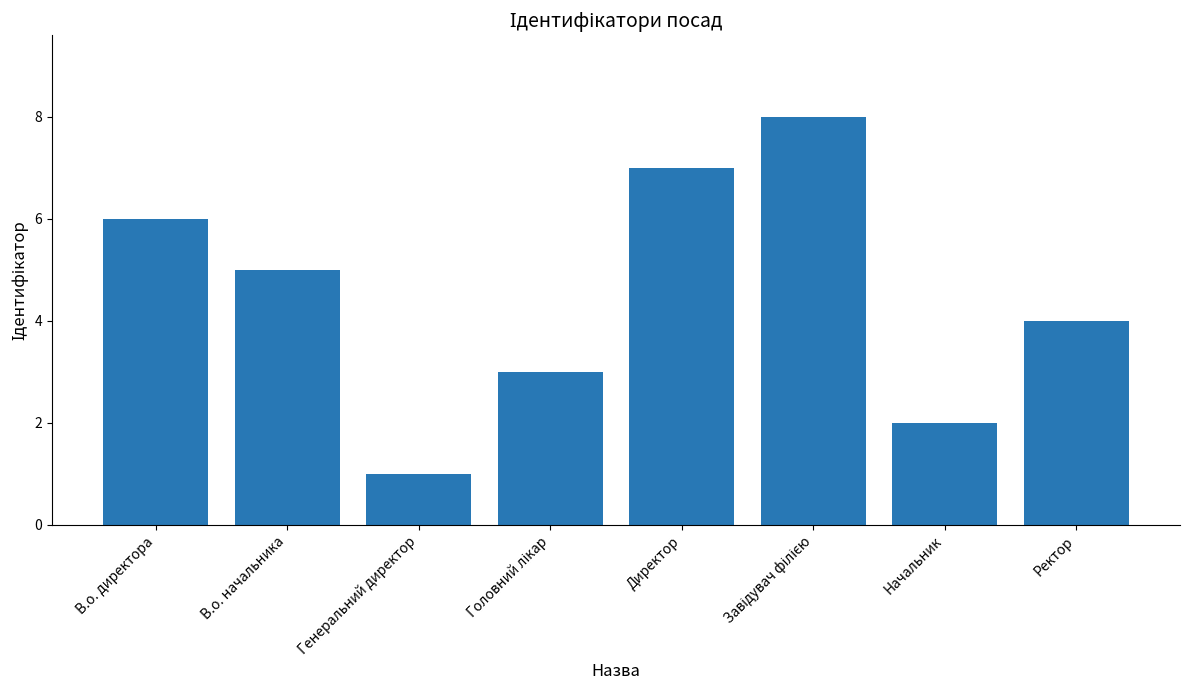

True or false: the data shows 2 at Начальник.

True